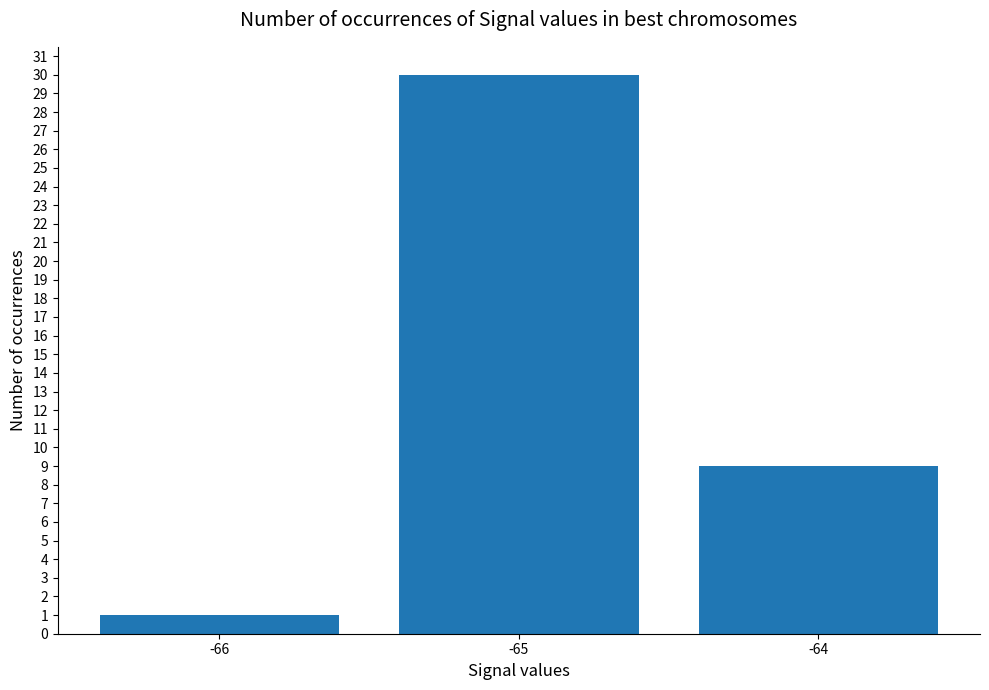

What is the greatest value displayed?

30